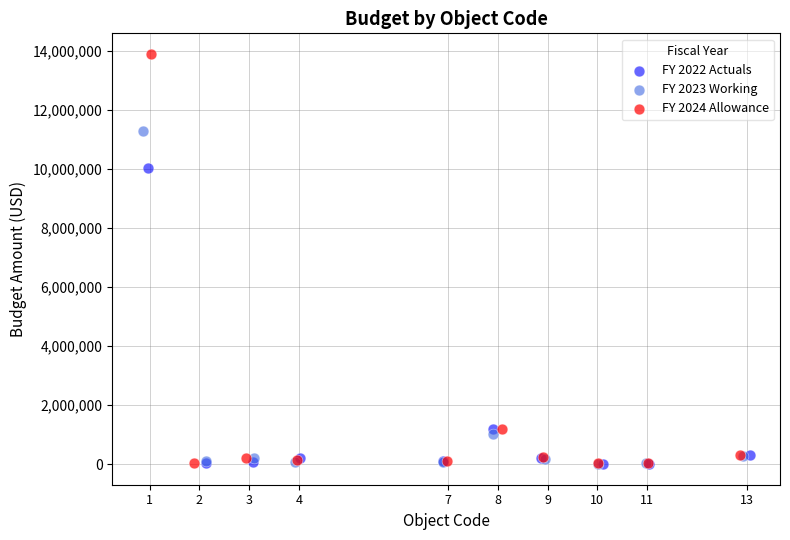

Which series reaches the maximum Y coordinate?

FY 2024 Allowance